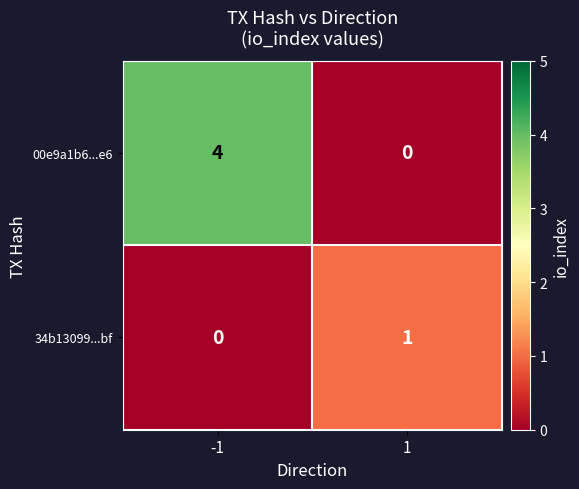

True or false: 34b13099...bf has a value of 0 at -1.

True